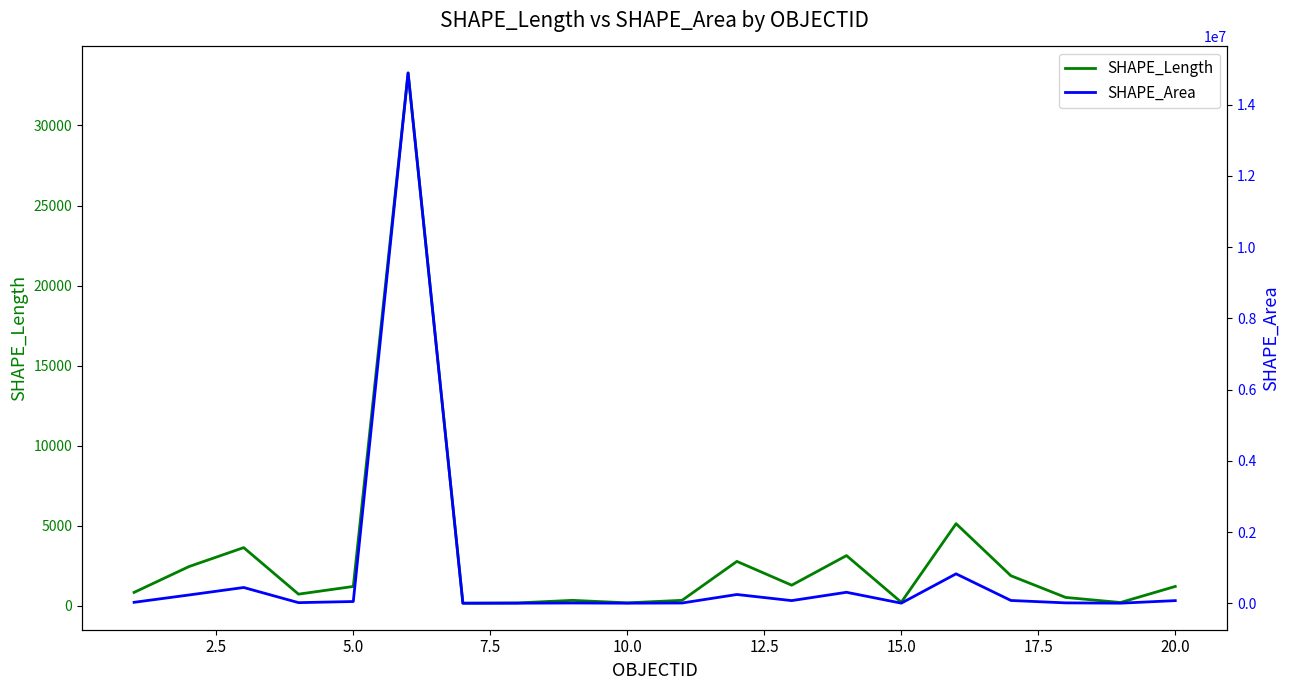

What is the total value across all series at 5.0?

49612.2